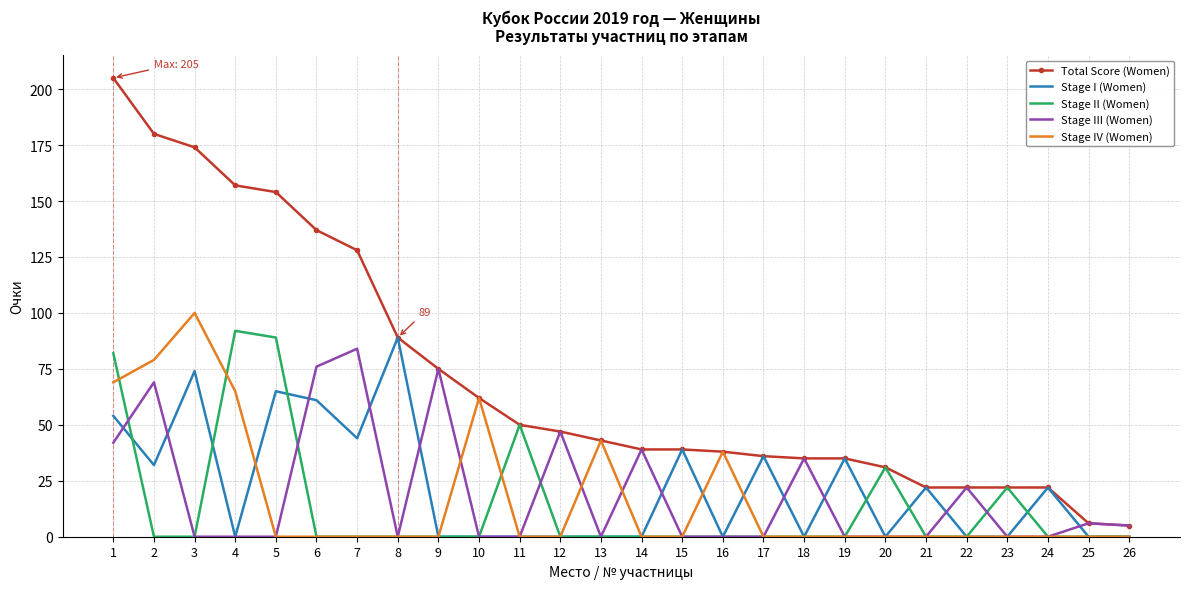

The Stage IV (Women) series shows 63 at 21. True or false?

False